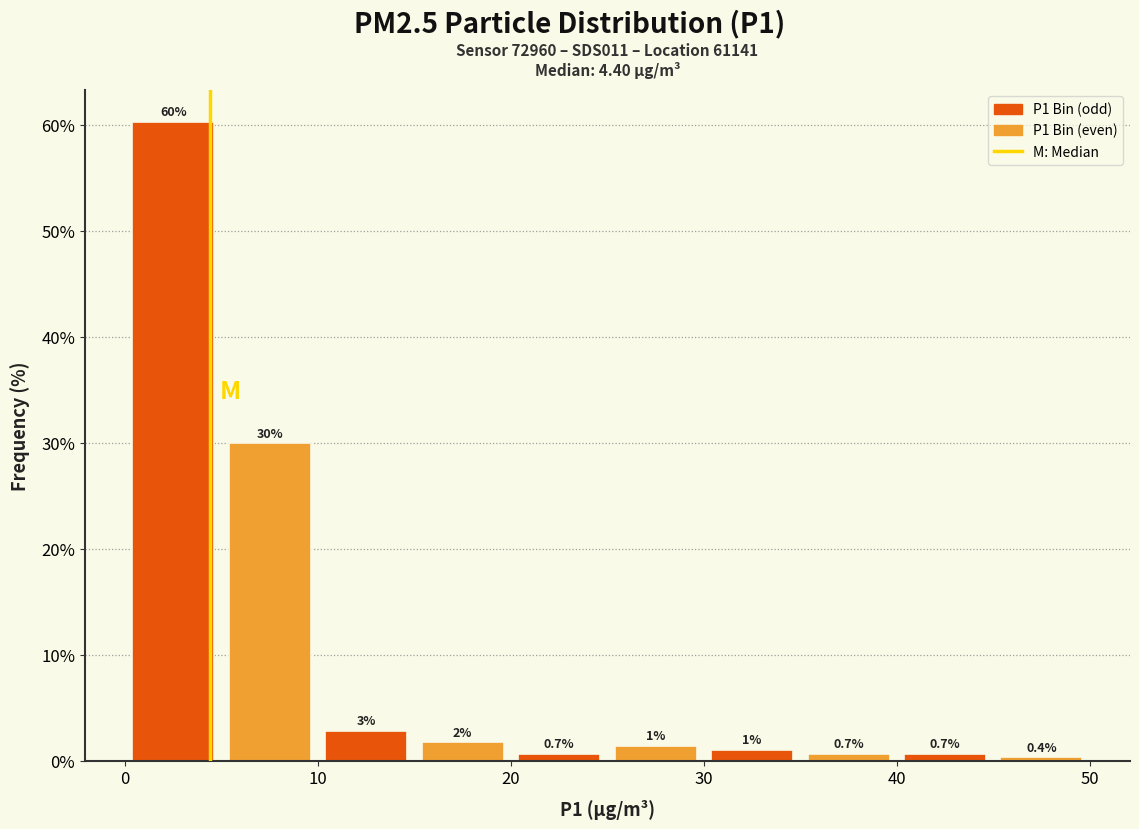

Which range on the x-axis has the tallest bar?

0 to 5